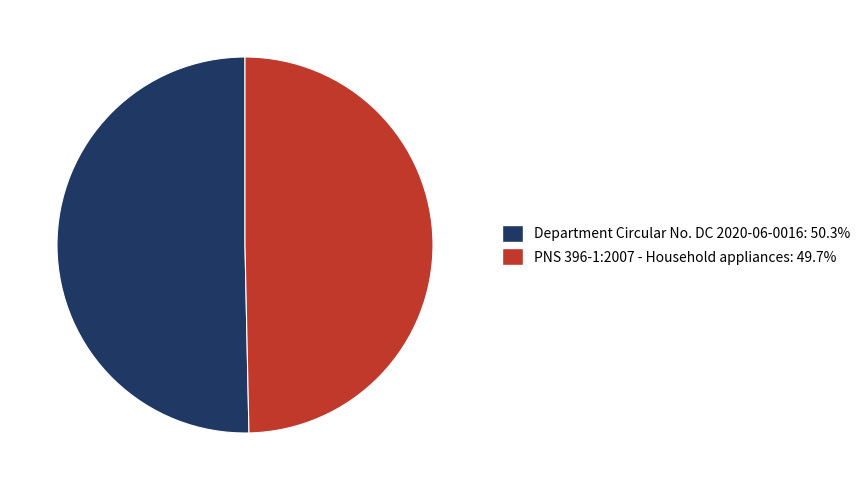

Combined, do Department Circular No. DC 2020-06-0016 and PNS 396-1:2007 - Household appliances account for over 50%?

Yes